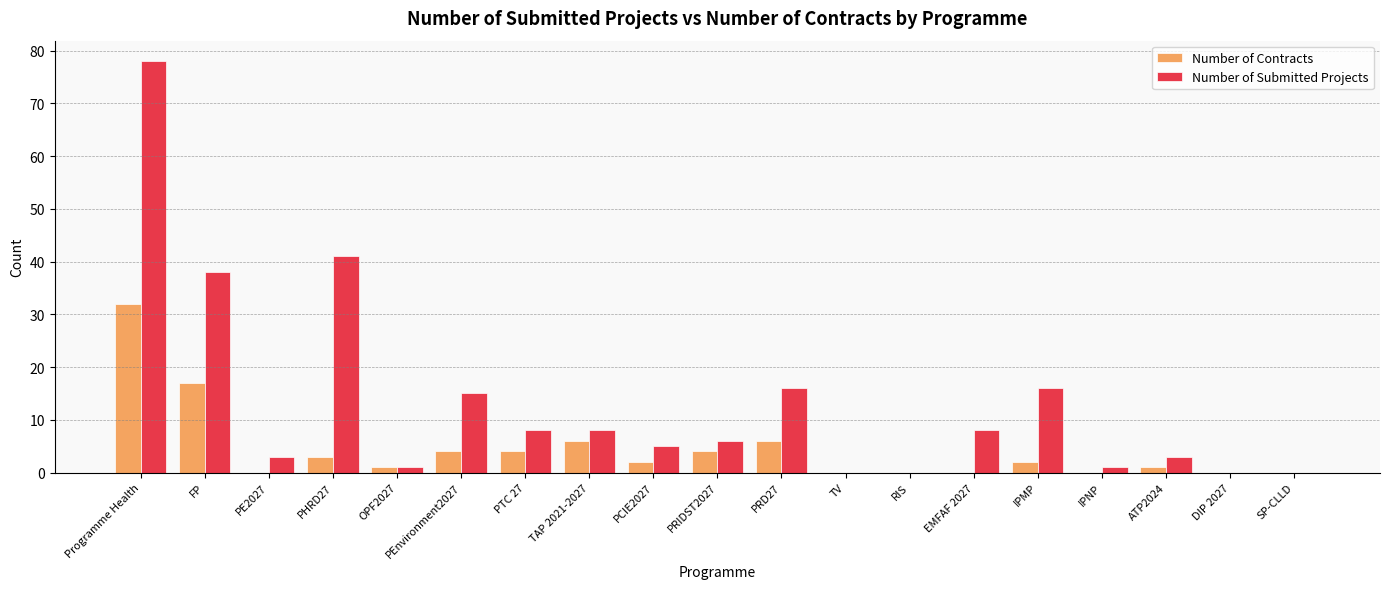

At which category is the sum across all series the highest?

Programme Health